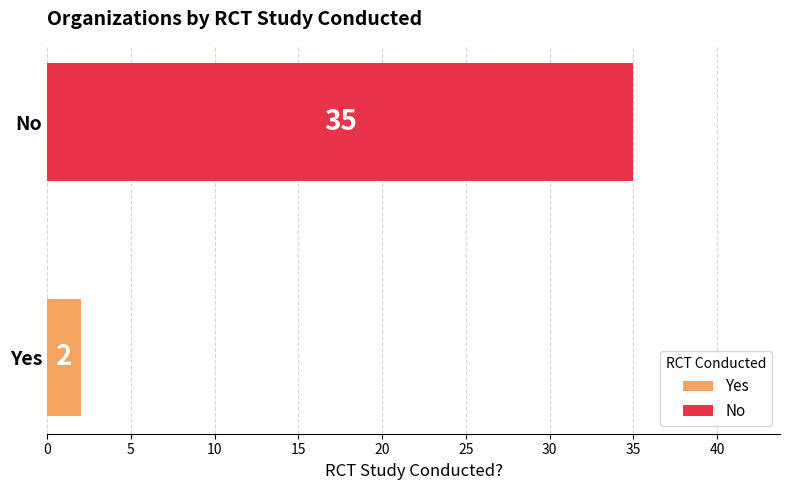

What is the maximum value shown in the chart?

35